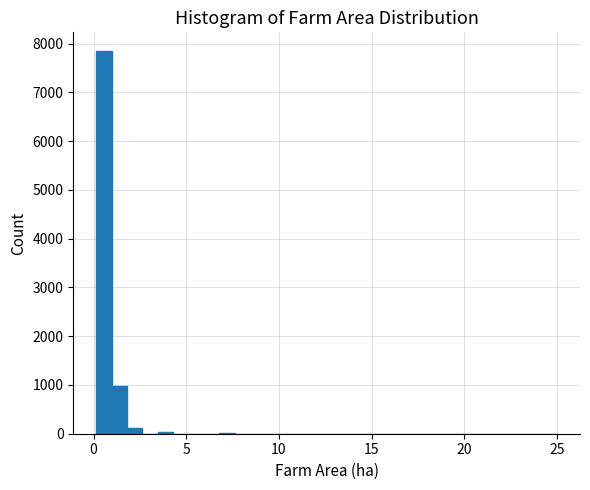

Read against the x-axis, roughly where is the centre of the tallest bar?

0.5